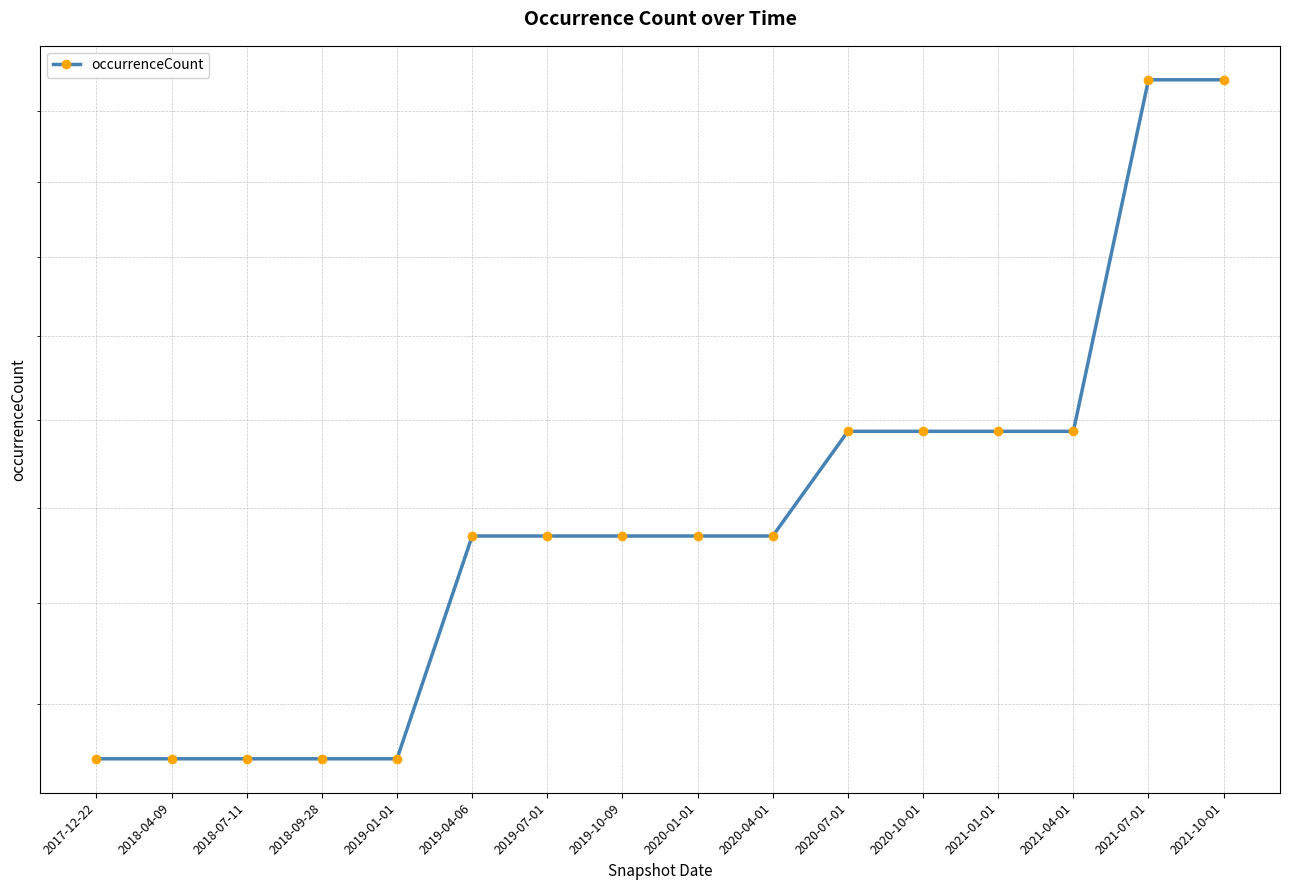

What is the label of the 8th point from the left?

2019-10-09